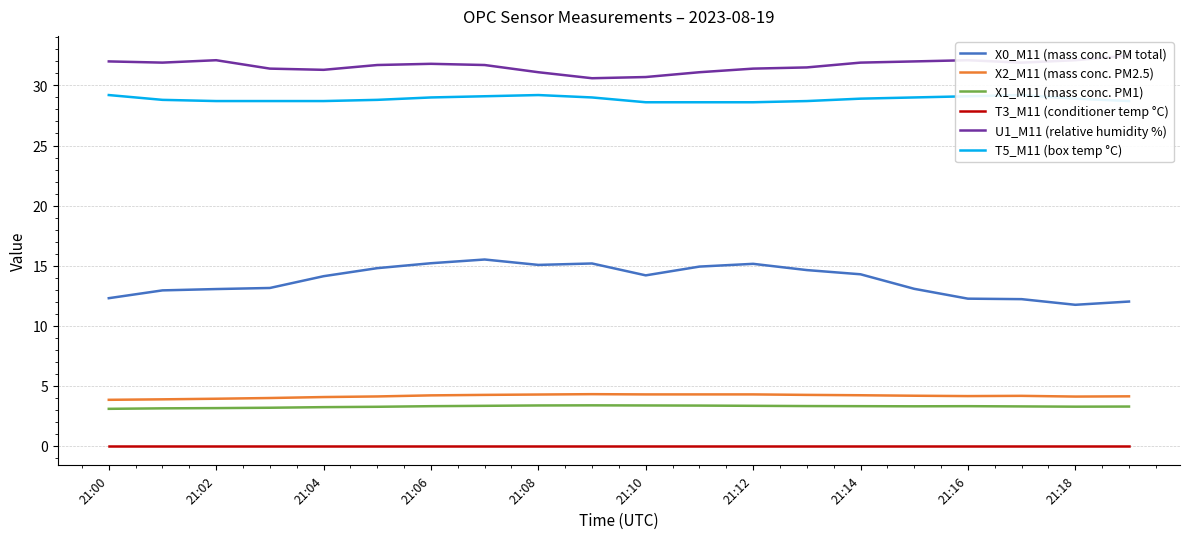

What is the sum of all X0_M11 (mass conc. PM total) values?

275.7